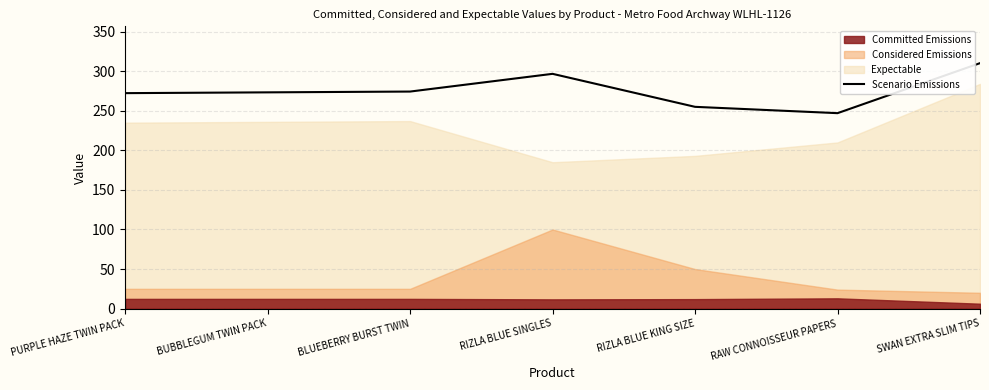

Where is the data nearest to the value 278?

BLUEBERRY BURST TWIN